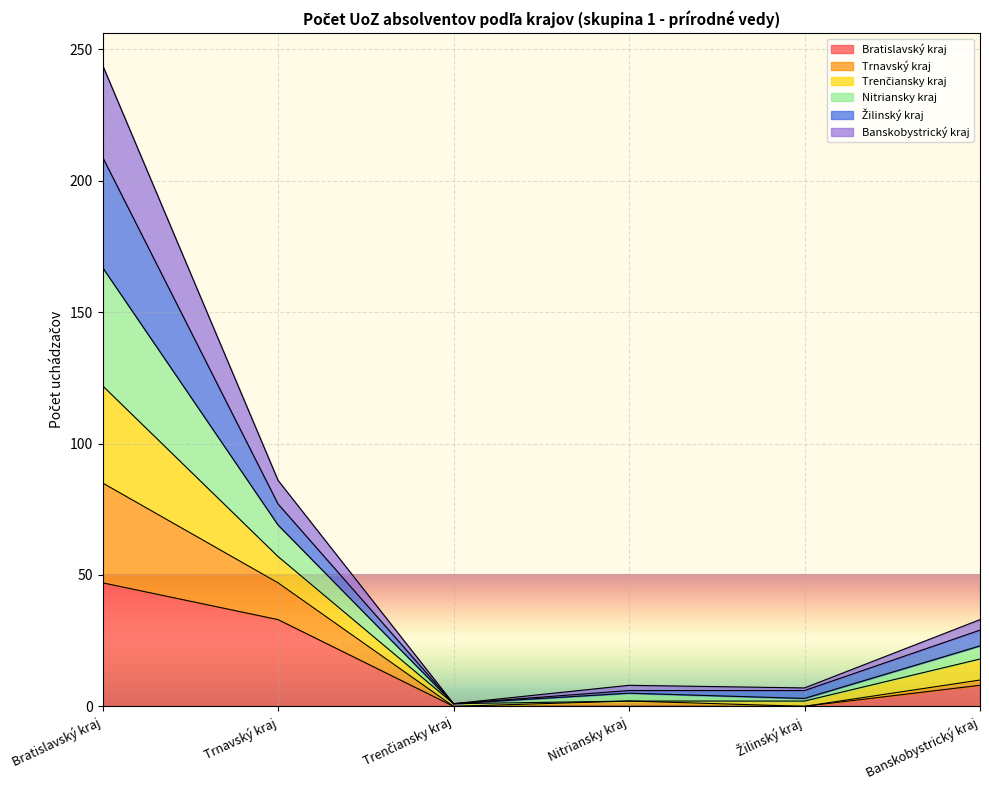

Is it true that Trnavský kraj equals 51 at Banskobystrický kraj?

False